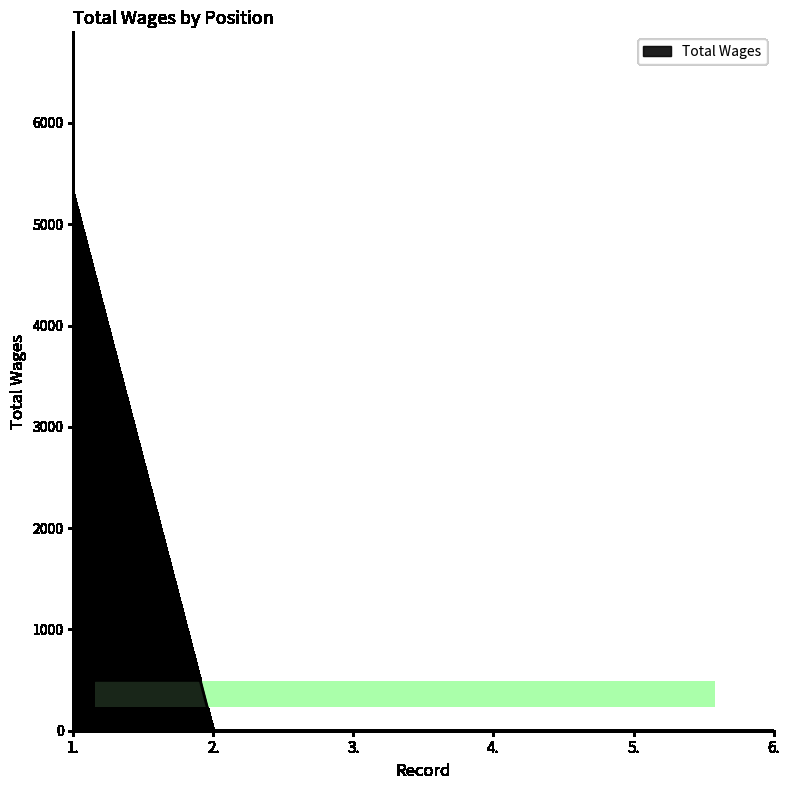

How many categories are shown in the chart?

6